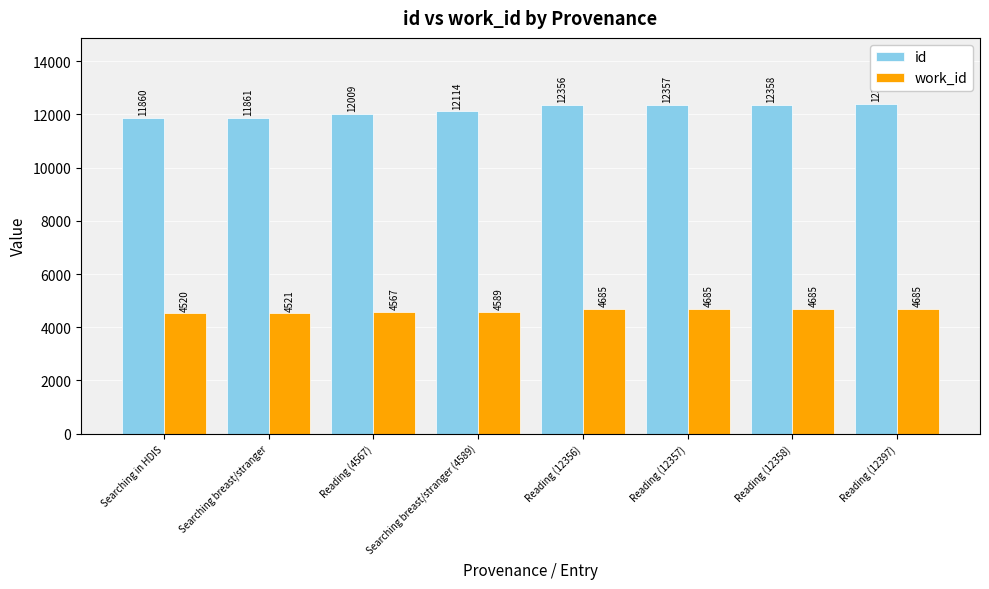

What is the sum of the work_id values at Searching breast/stranger (4589) and Reading (12357)?

9274